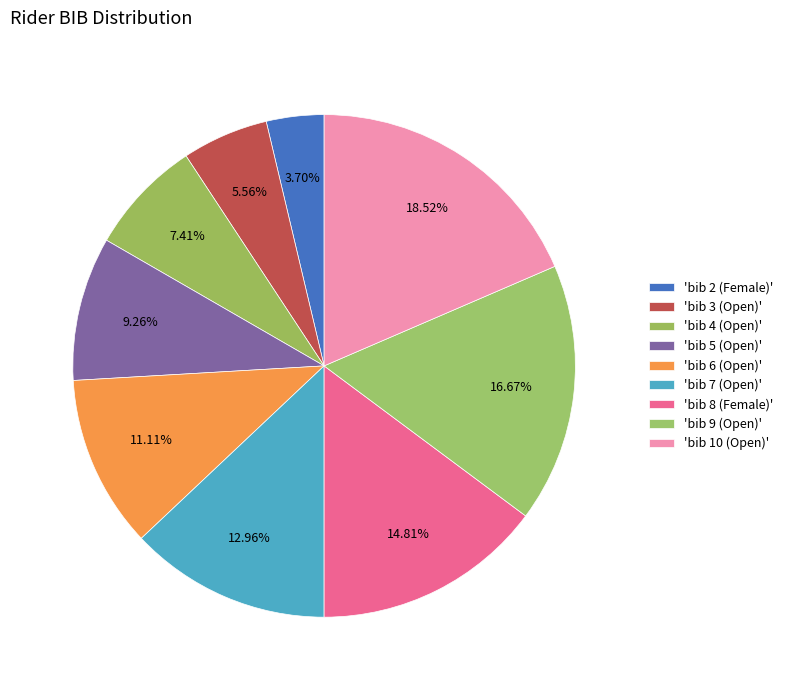

Count the number of slices in the pie.

9